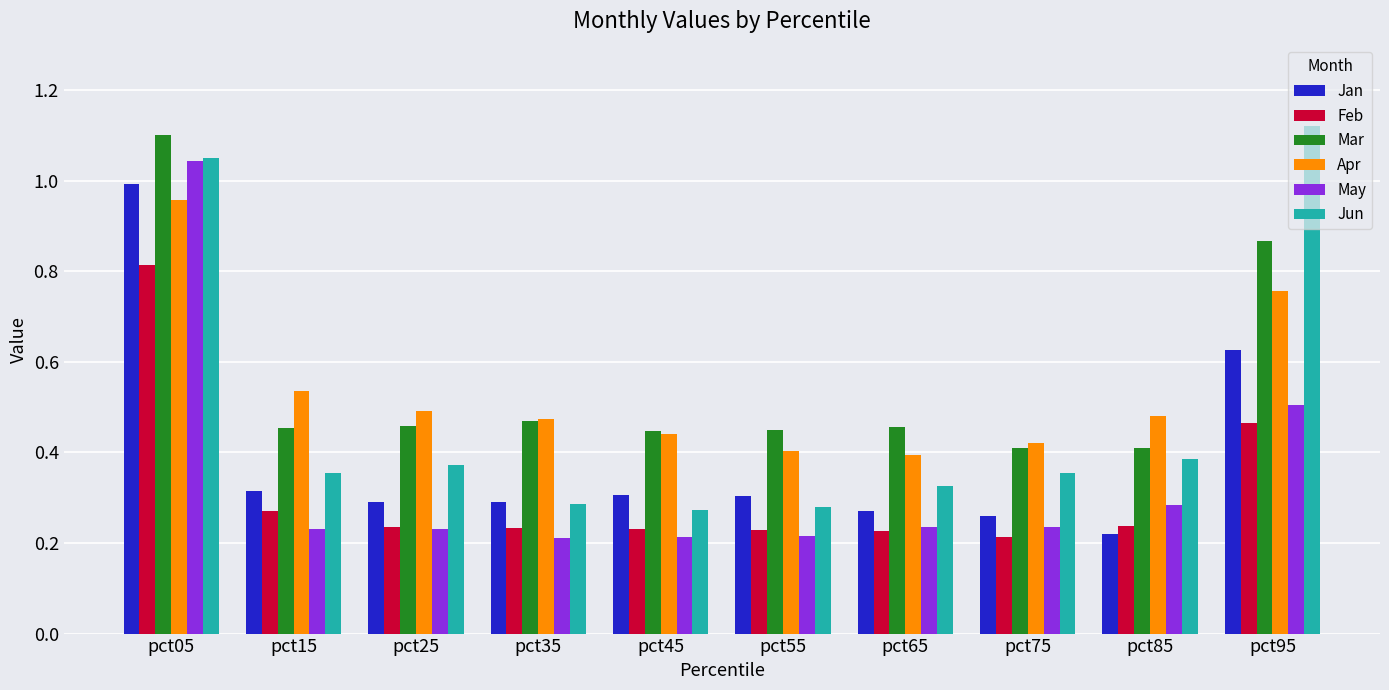

What is the sum of all Apr values?

5.4